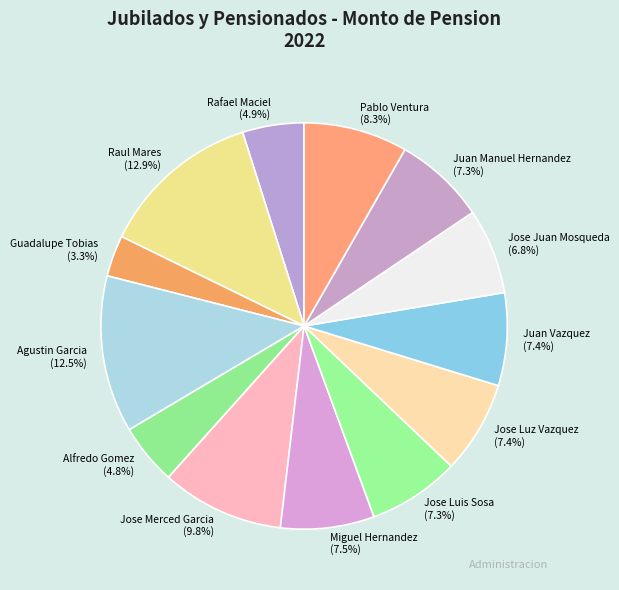

Do Pablo Ventura and Jose Juan Mosqueda together represent more than half of the pie?

No